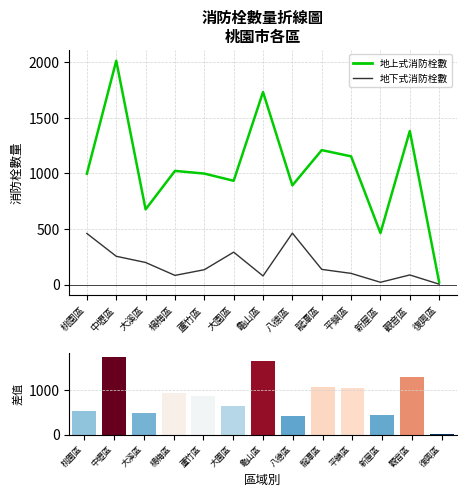

Rank the series by their maximum value, from lowest to highest.

地下式消防栓數, 地上-地下差值, 地上式消防栓數